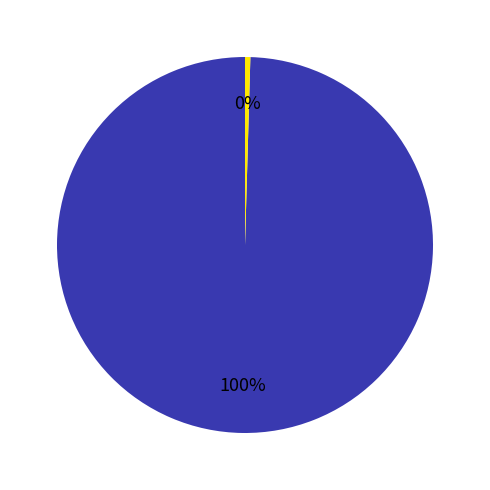

To the nearest percent, what is the average slice percentage?

50%